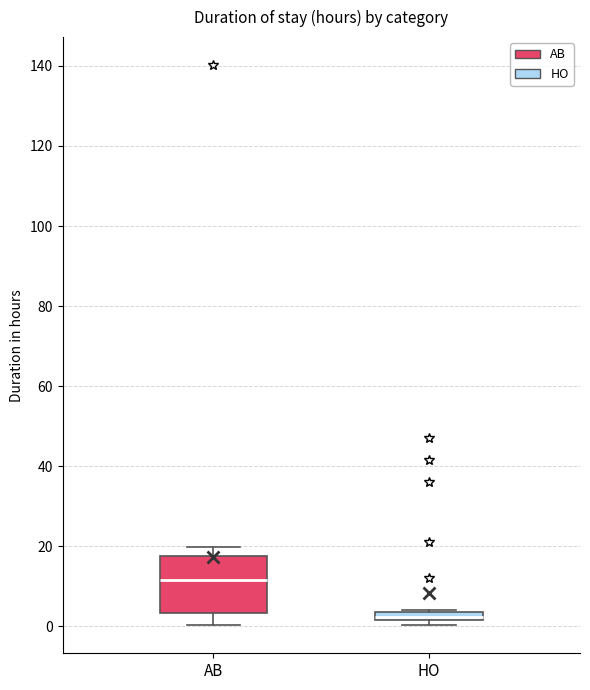

Which box has the highest median line?

AB